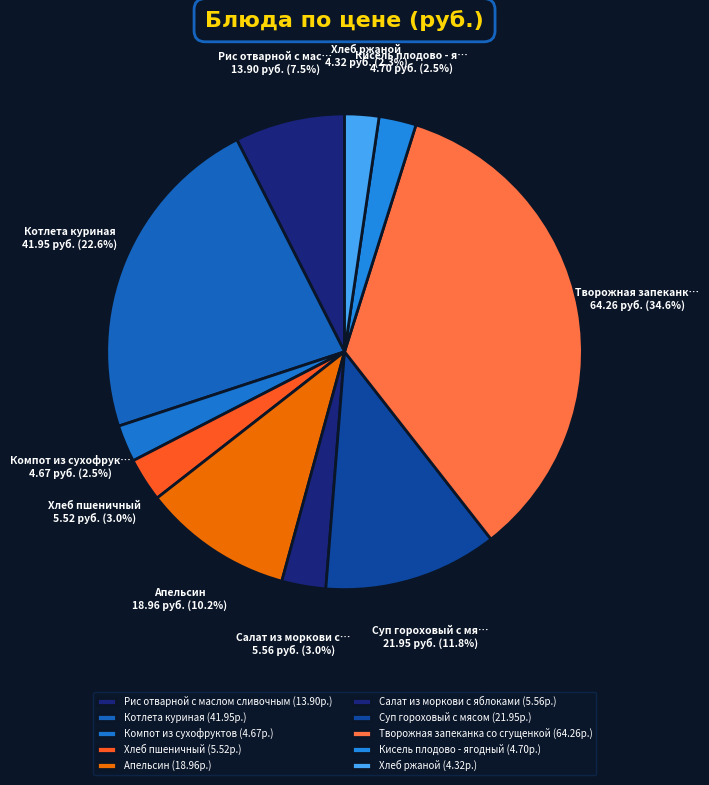

What is the smallest slice in the pie chart?

Хлеб ржаной